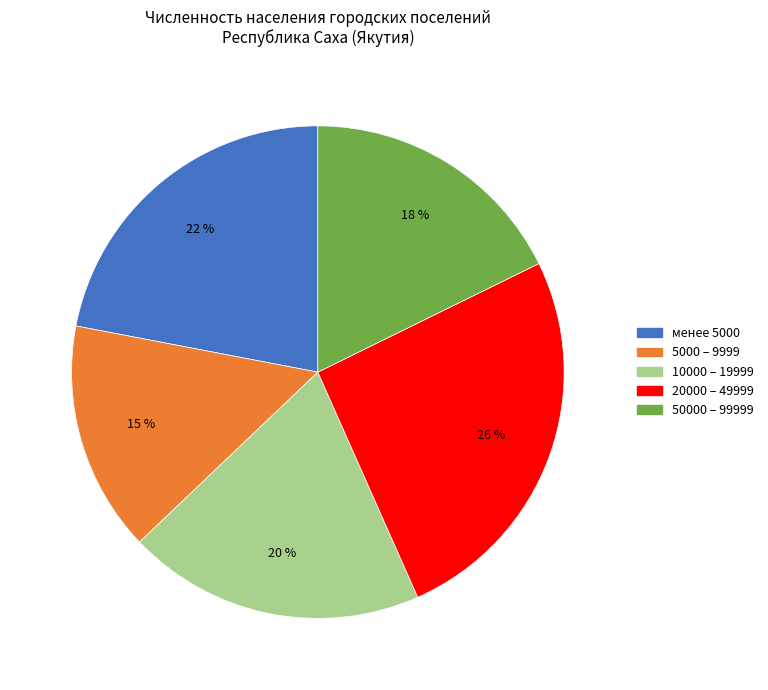

To the nearest percent, what is the average slice percentage?

20%